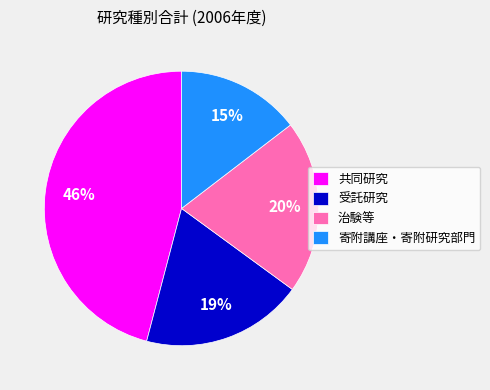

Is there a majority slice in this chart?

No